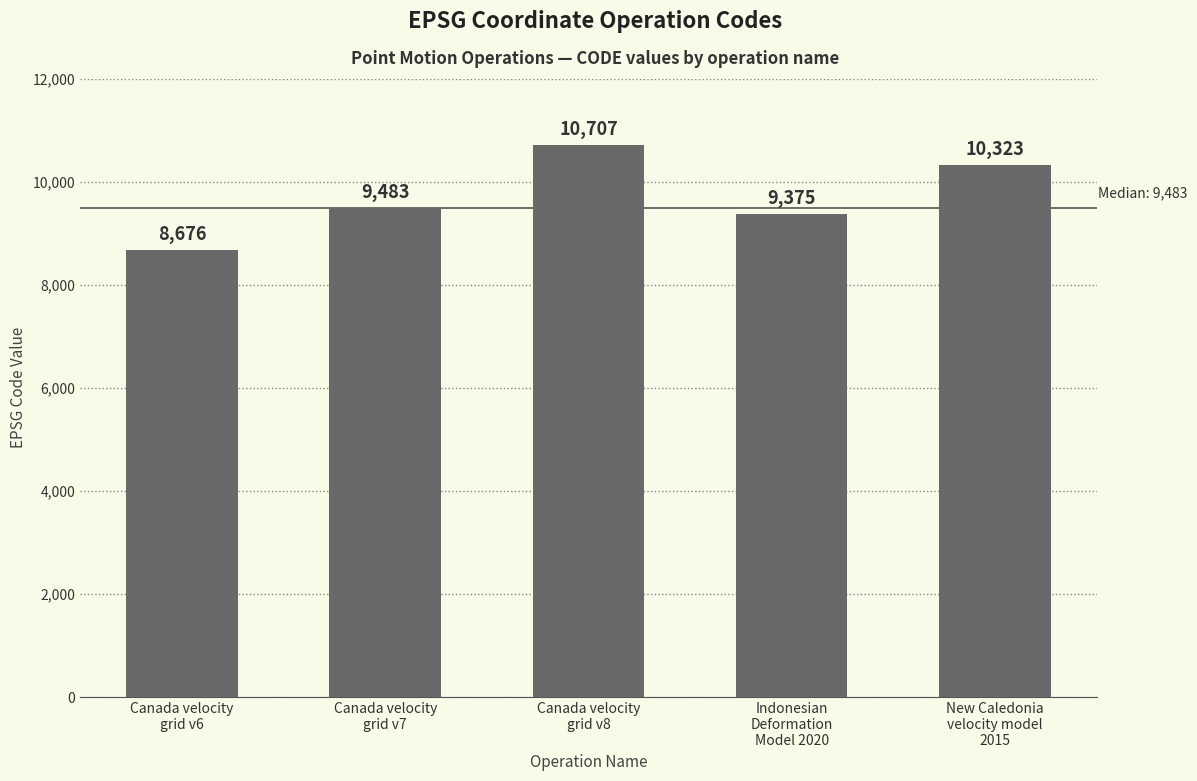

What is the value of the 3rd bar from the left?

10707